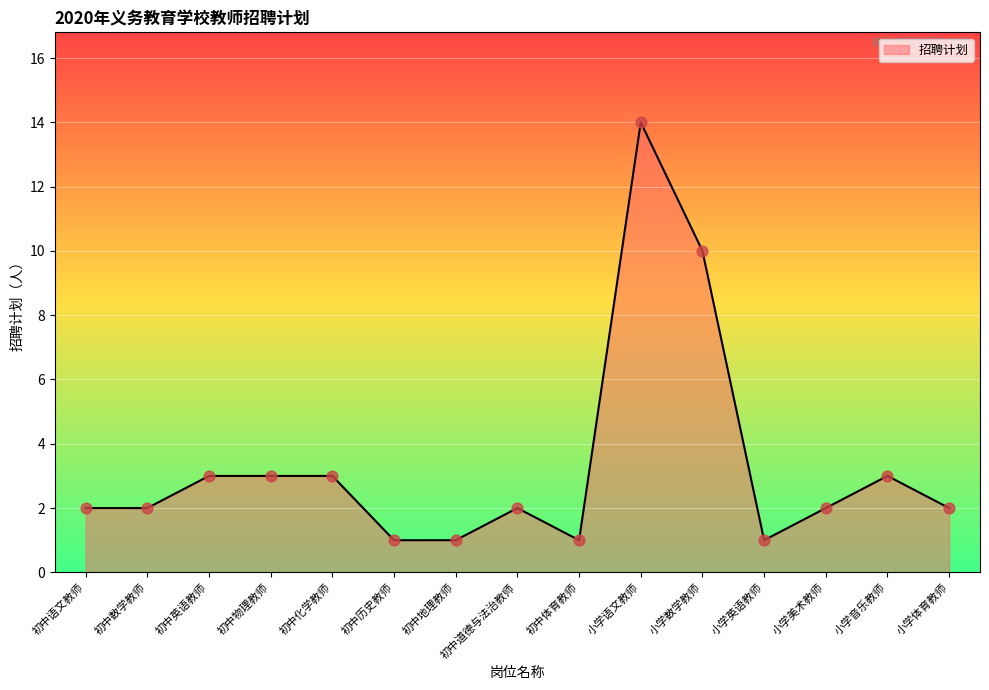

What is the ratio of the value at 初中历史教师 to the value at 初中地理教师?

1.0